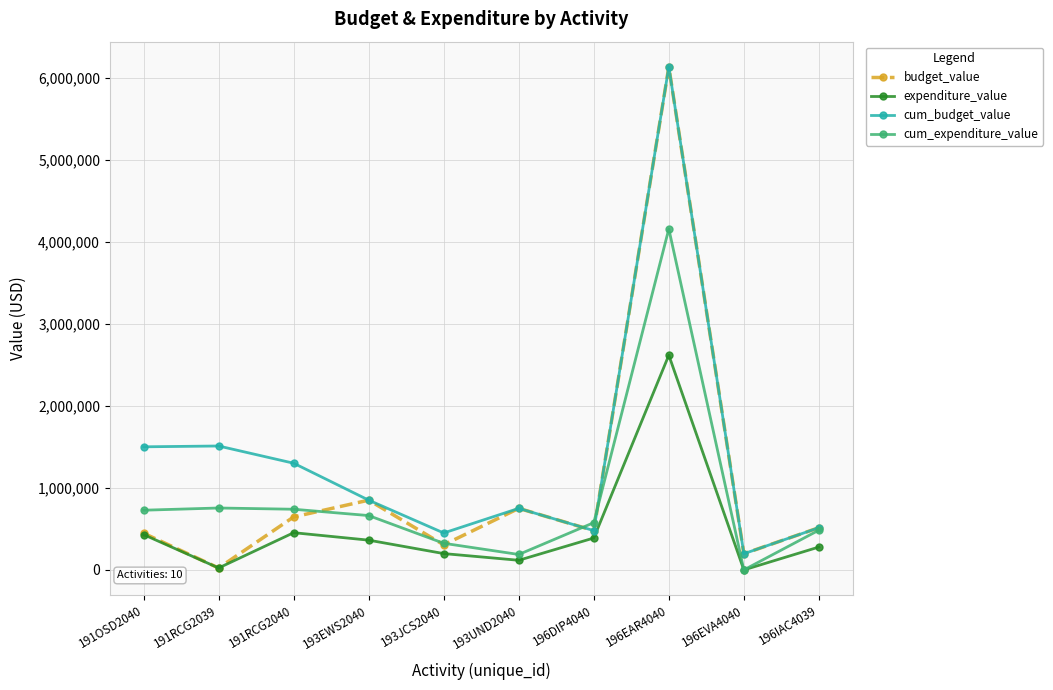

The value of expenditure_value at 191RCG2040 is 453559.2. True or false?

True